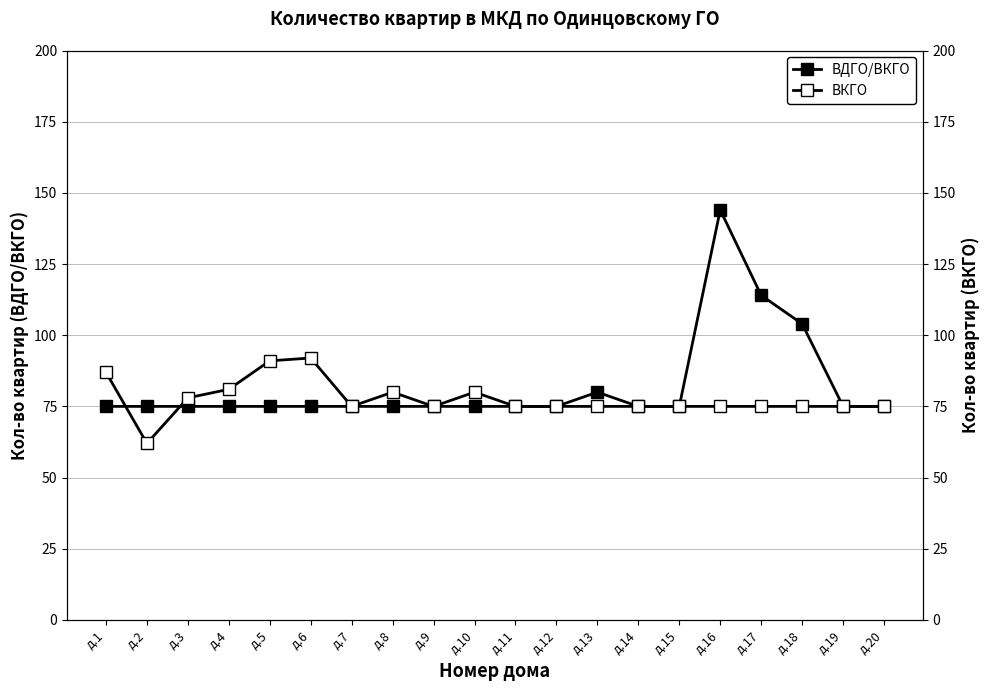

Which series has the largest total across all categories?

ВДГО/ВКГО